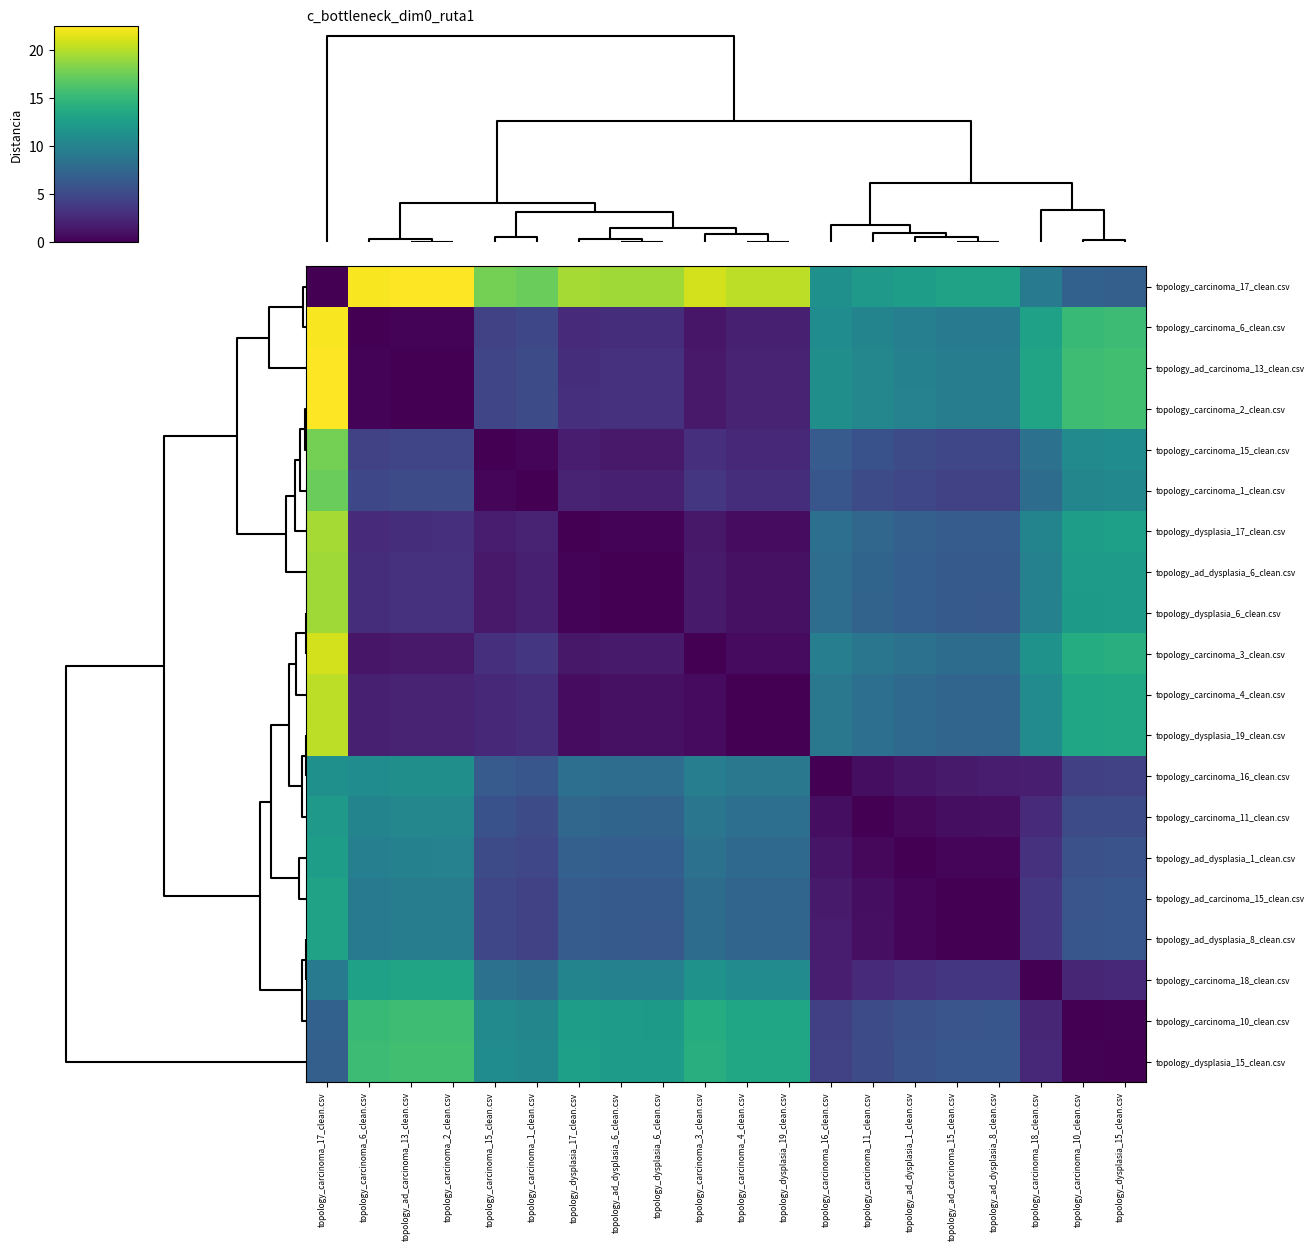

Which series has the largest total across all categories?

topology_carcinoma_17_clean.csv